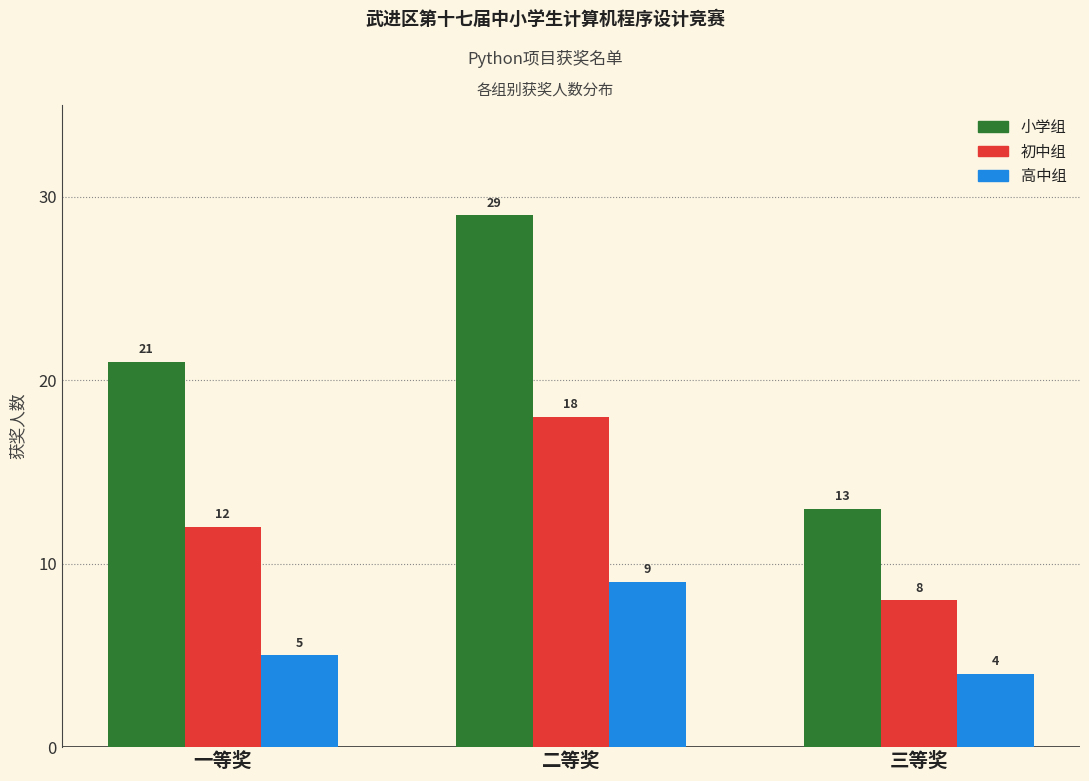

Reading left to right, extract all data points from this chart.

小学组: 21	29	13
初中组: 12	18	8
高中组: 5	9	4